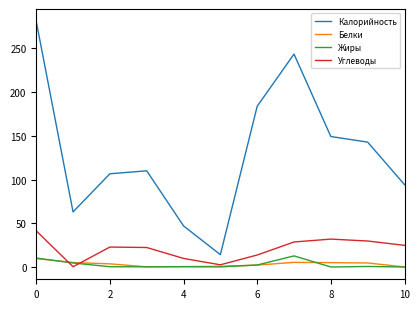

What is the greatest value displayed?

281.0